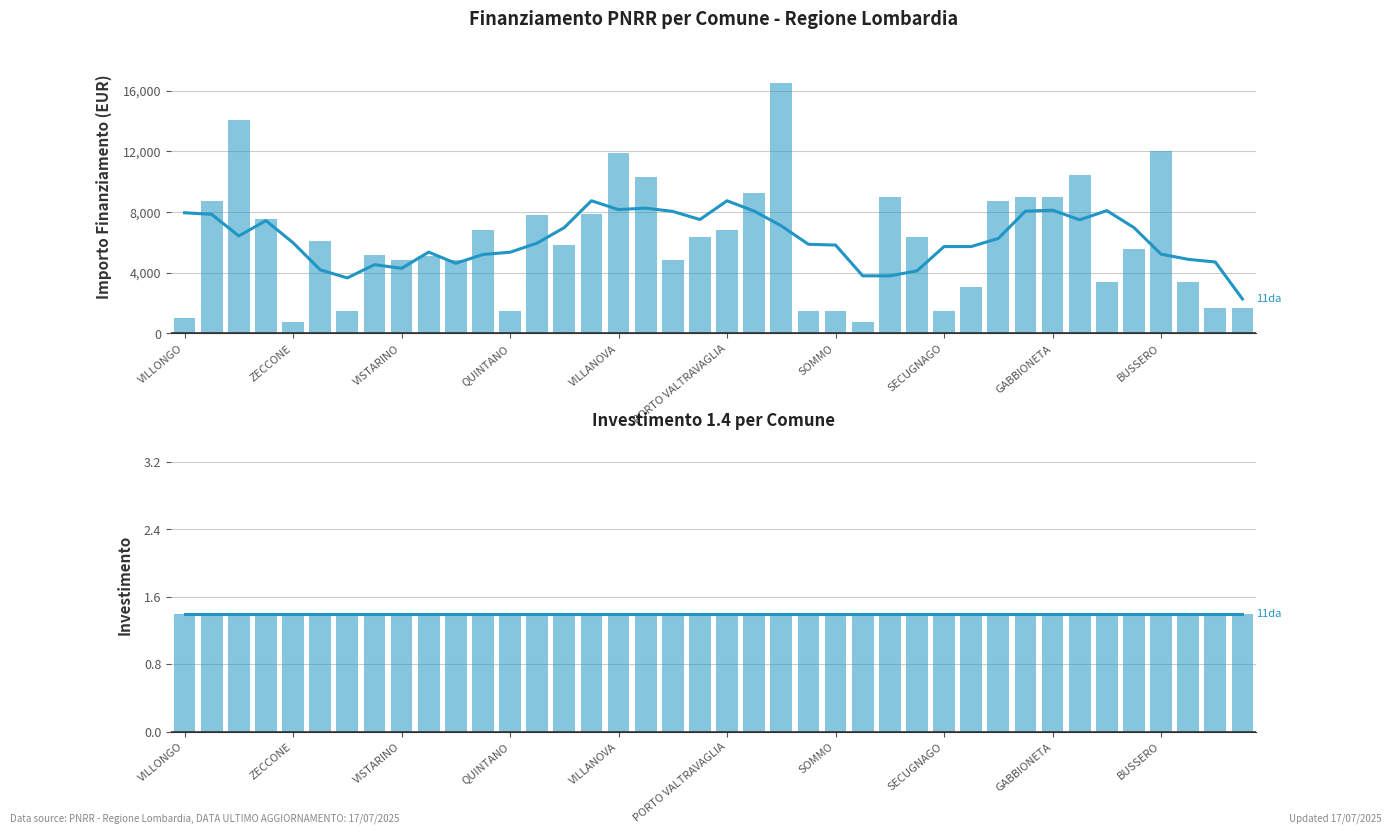

What is the smallest value displayed?

729.0